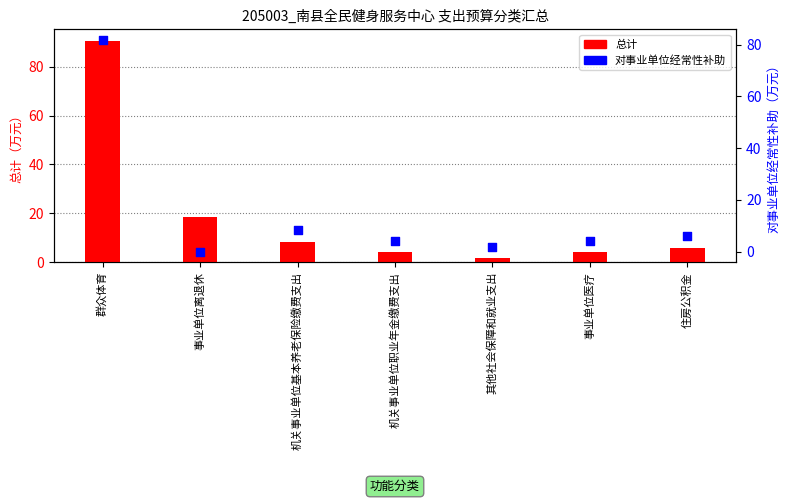

At how many categories does at least one series exceed 70?

1